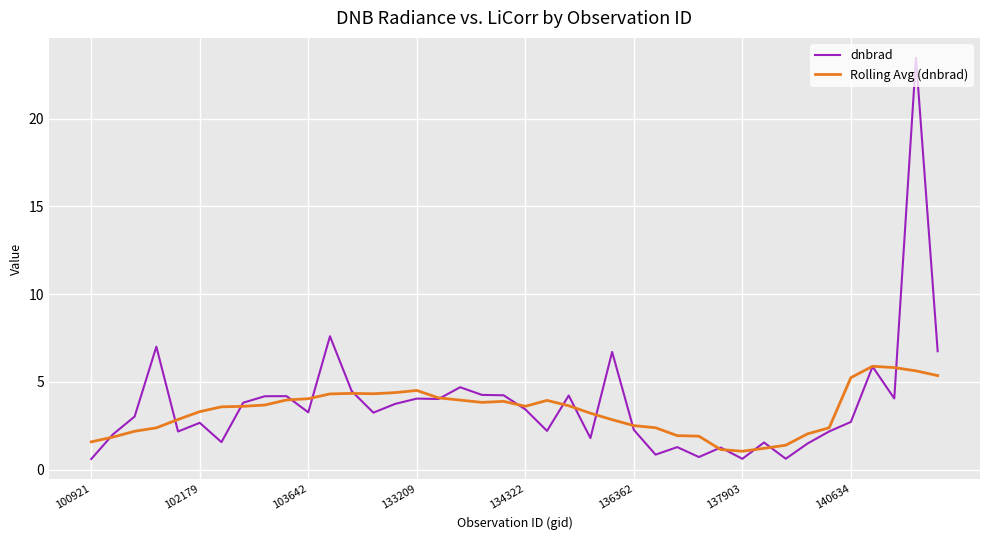

Which series has the largest range (max minus min)?

dnbrad